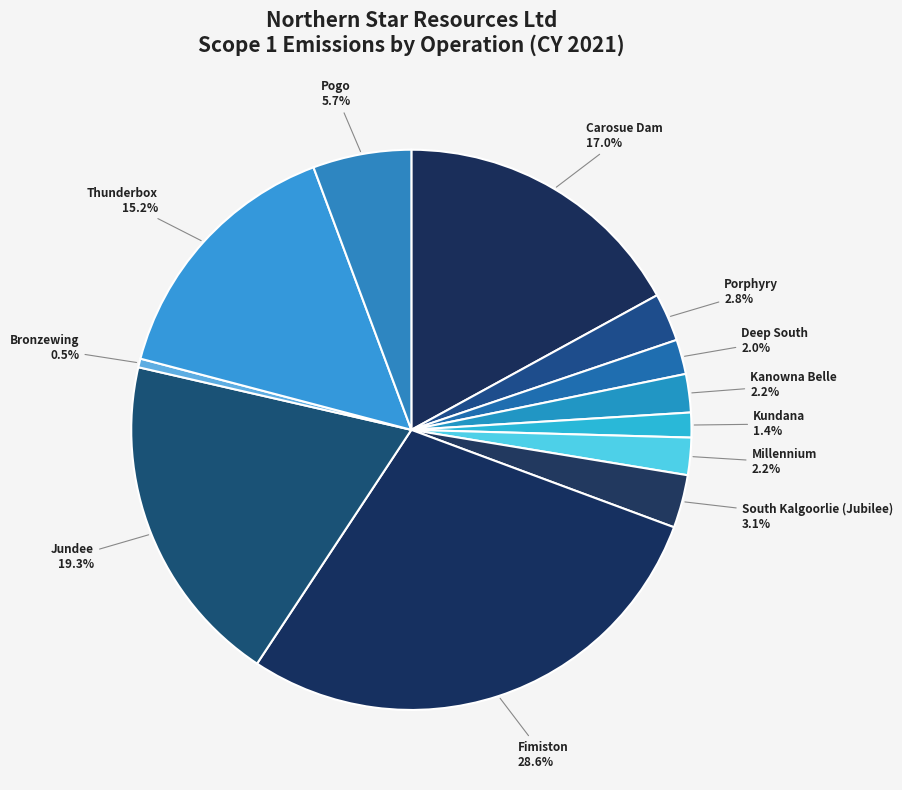

The Carosue Dam slice represents 17% of the pie. True or false?

True